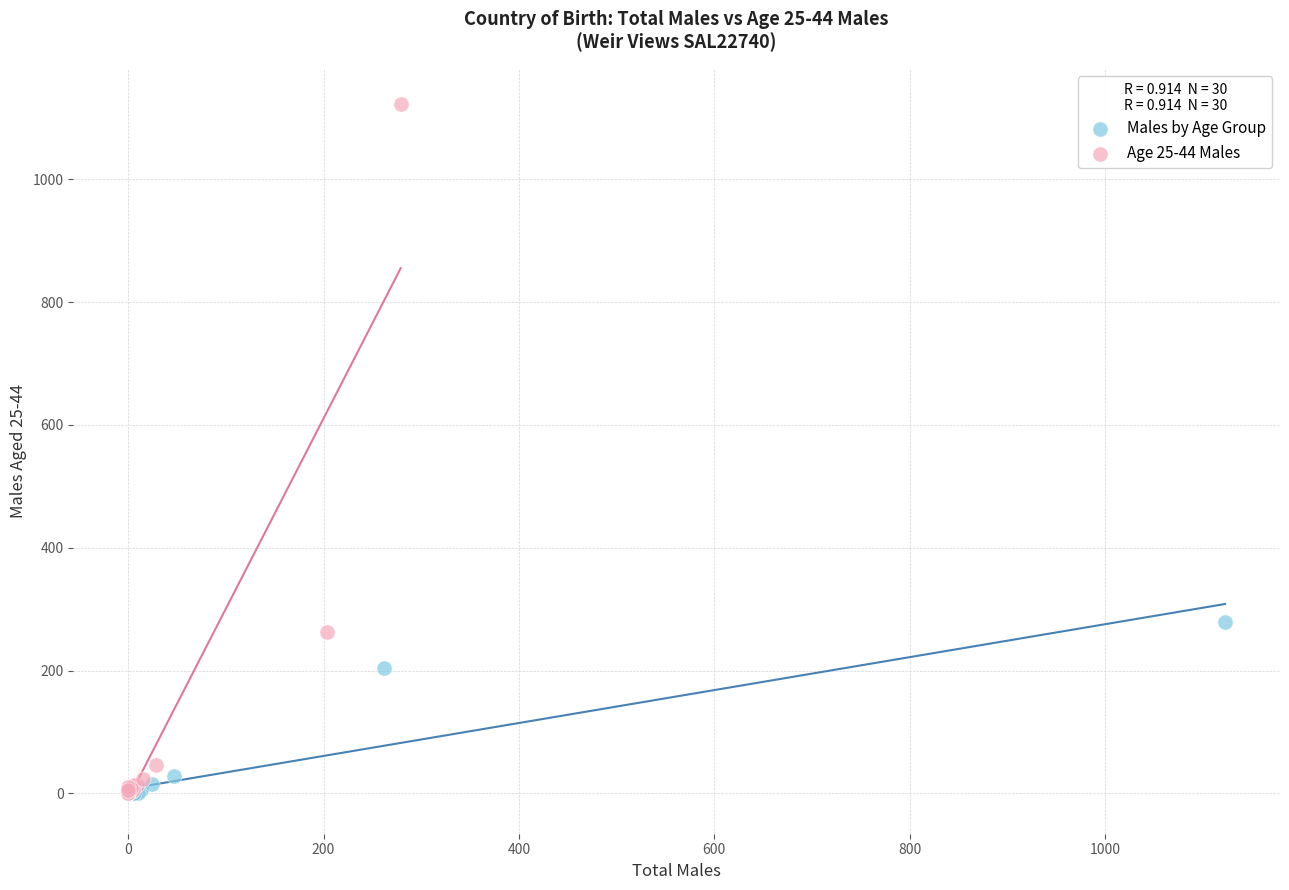

Which series has the largest Y range (max minus min)?

Age 25-44 Males